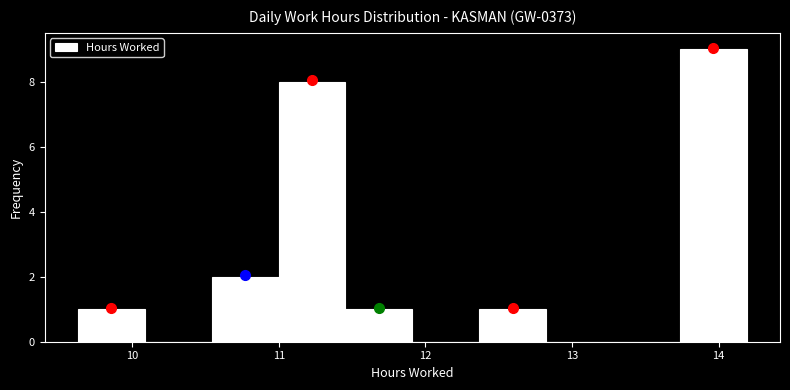

Reading left to right, list every bar in this chart as the range it spans on the x-axis followed by its height. Neither the bar edges nor the heights are printed on the chart, so give them approximately, as read against the axes.

9.6 to 10.1: 1
10.1 to 10.5: 0
10.5 to 11.0: 2
11.0 to 11.5: 8
11.5 to 11.9: 1
11.9 to 12.4: 0
12.4 to 12.8: 1
12.8 to 13.3: 0
13.3 to 13.7: 0
13.7 to 14.2: 9